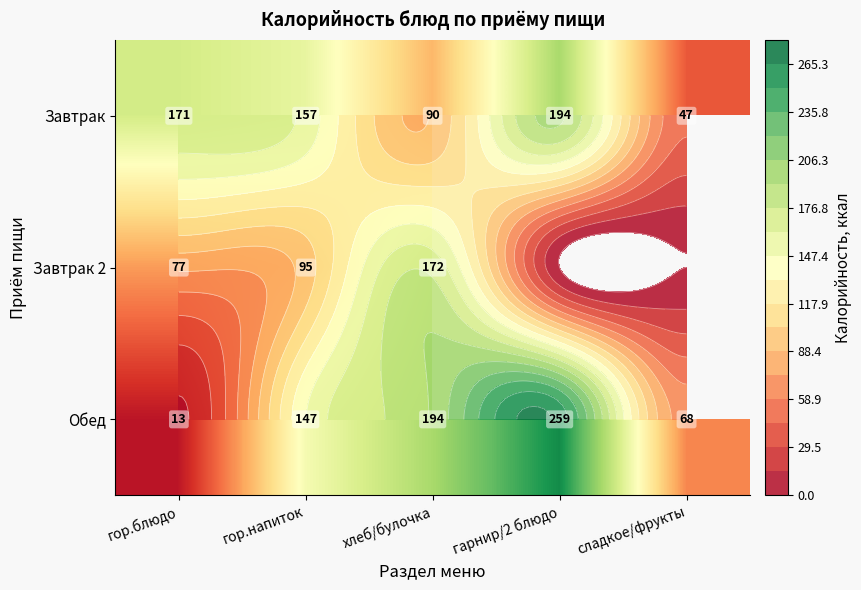

What is the difference between the Завтрак values at хлеб/булочка and гарнир/2 блюдо?

104.0